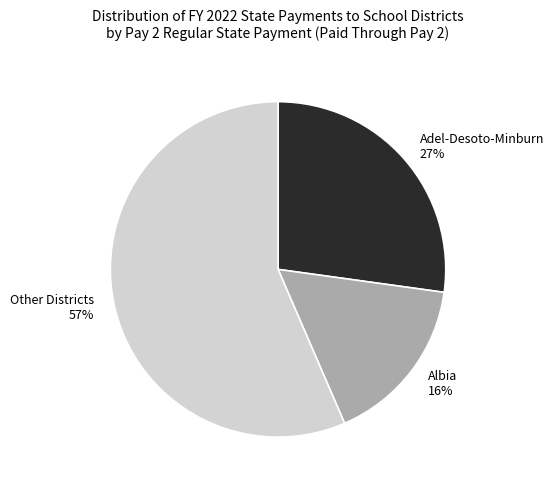

To the nearest percent, what is the combined percentage of Other Districts 57% and Albia 16%?

73%